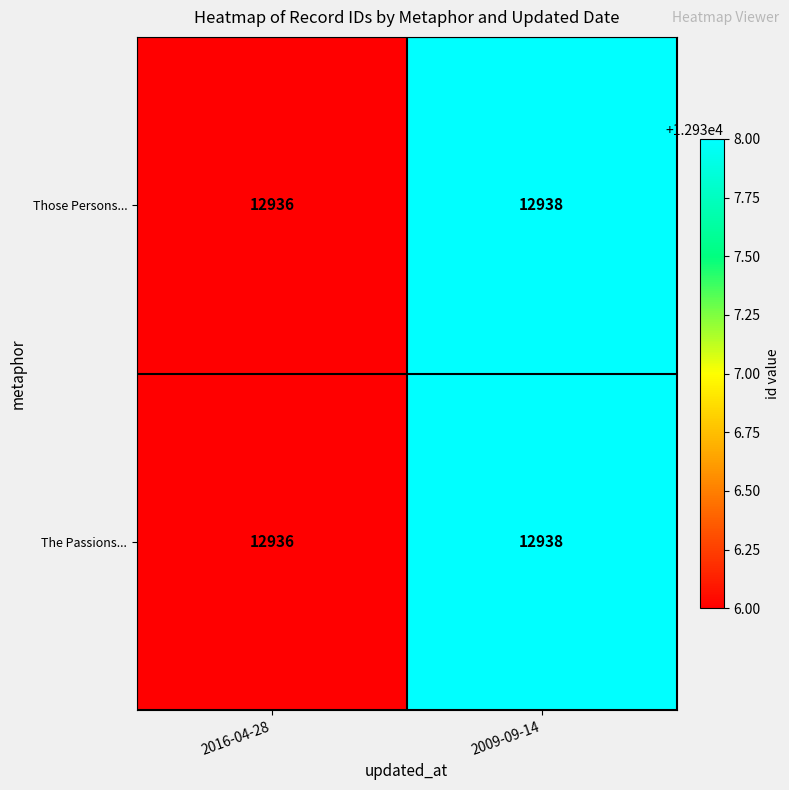

Reading left to right, extract all data points from this chart.

Those Persons...: 12936	12938
The Passions...: 12936	12938